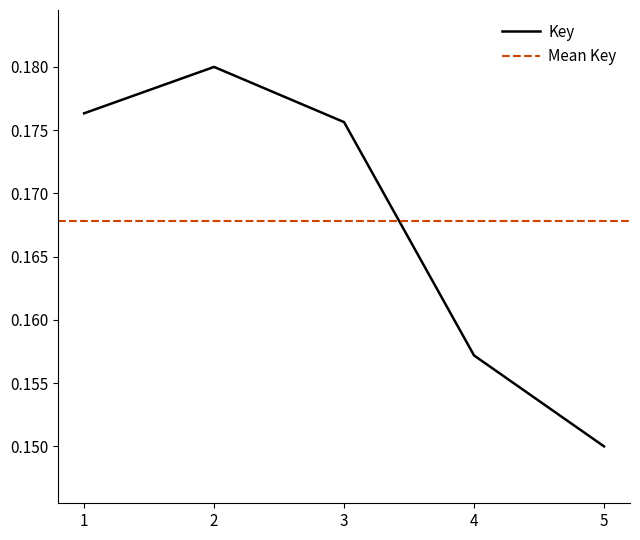

At which label is the value closest to 0?

5